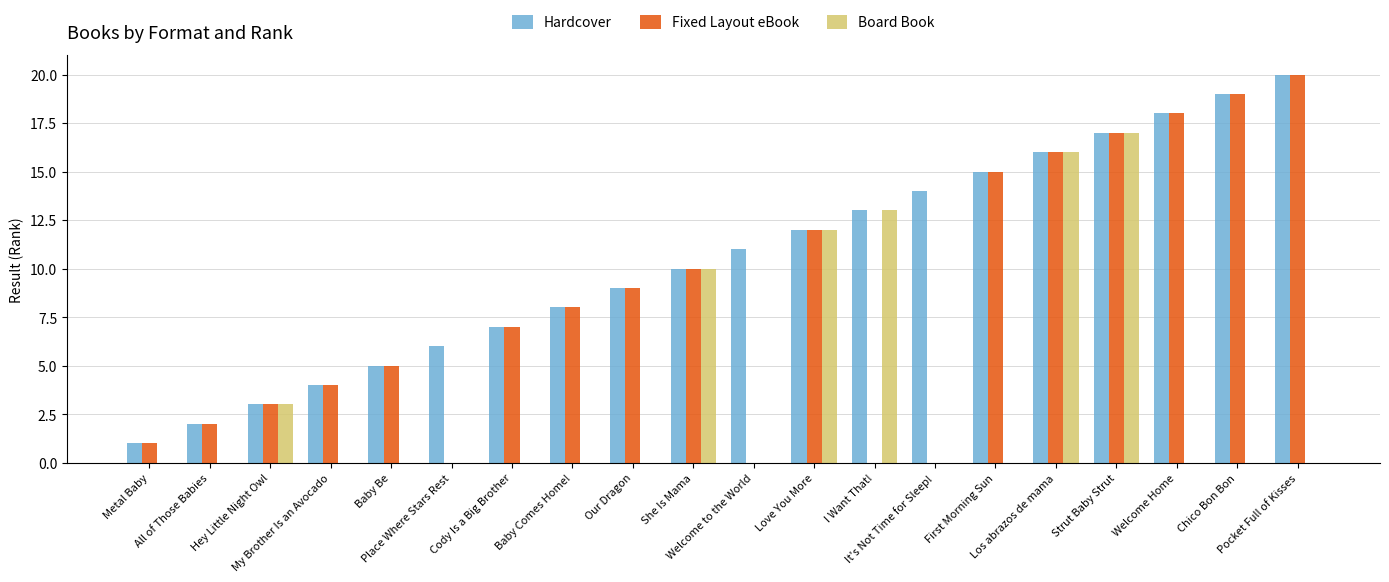

What are all the series names shown in the legend?

Hardcover, Fixed Layout eBook, Board Book